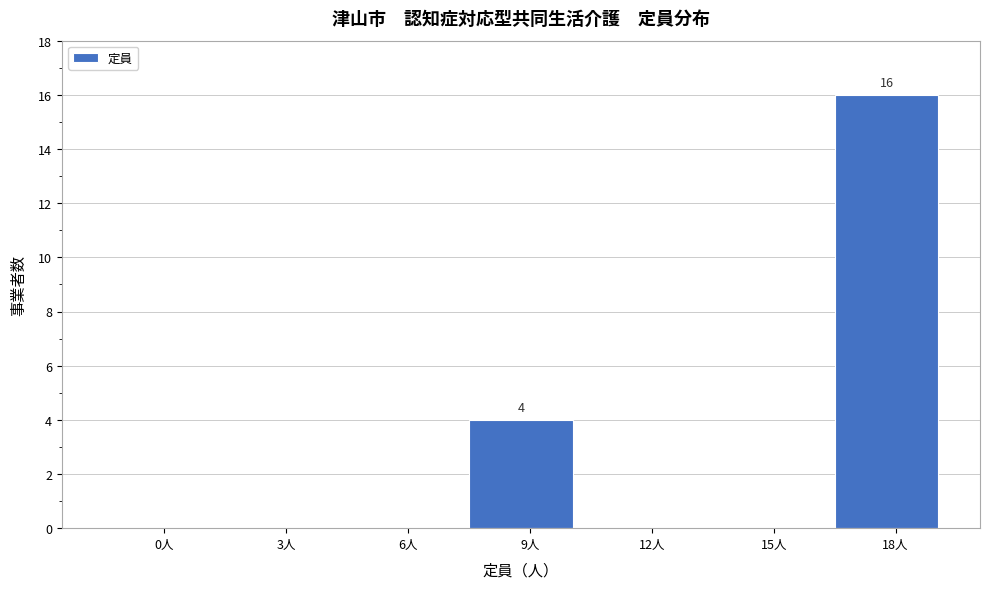

Reading right to left, what are all the values shown in this chart?

18人=16	15人=0	12人=0	9人=4	6人=0	3人=0	0人=0